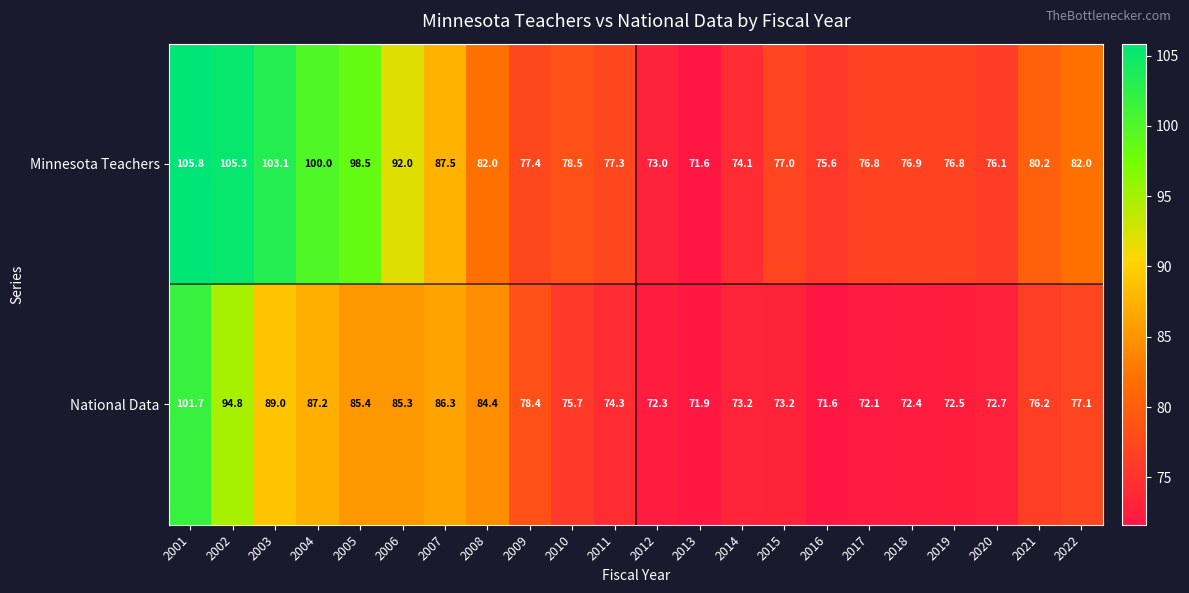

What is the total value across all series at 2009?

155.8